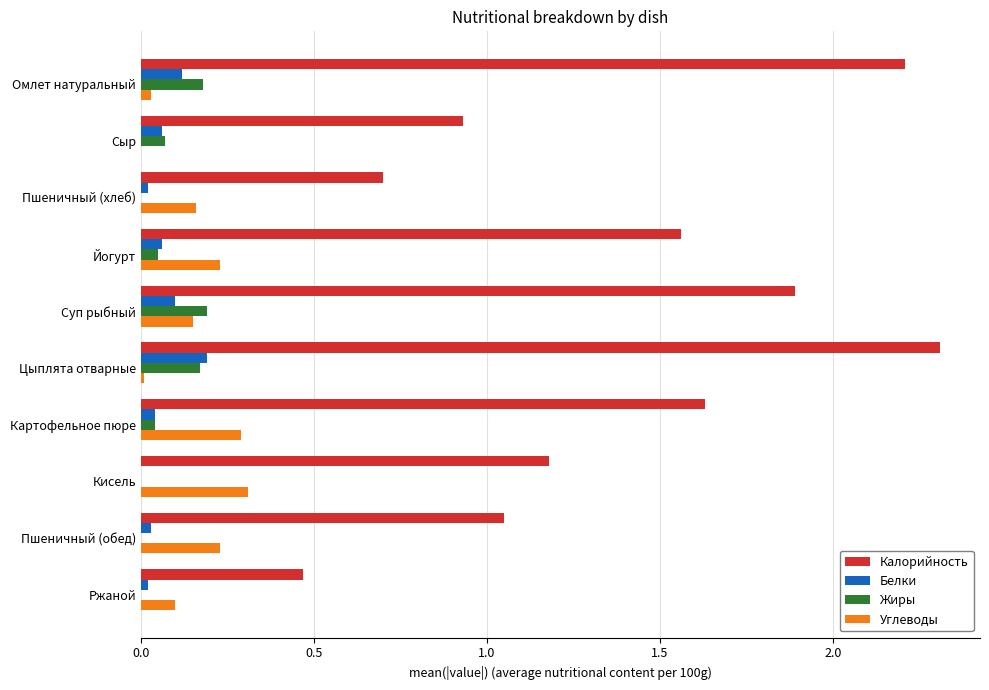

Is it true that Белки equals 0.0 at Ржаной?

True